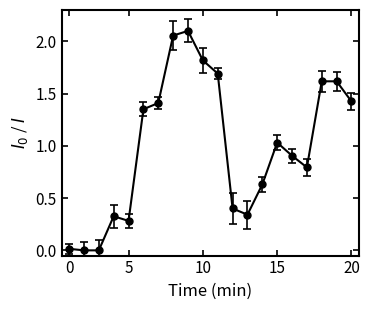

Count the number of data series in this chart.

1